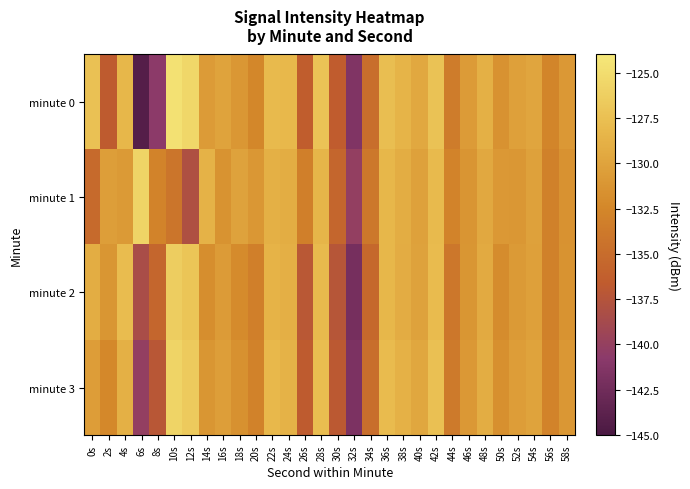

Reading left to right, list all the values displayed in this chart.

minute 0: 0s=-127.4	2s=-136.6	4s=-128.3	6s=-144.2	8s=-140.7	10s=-124.6	12s=-125.5	14s=-130.7	16s=-130.0	18s=-131.1	20s=-132.5	22s=-128.0	24s=-128.2	26s=-136.4	28s=-127.3	30s=-136.6	32s=-141.4	34s=-134.8	36s=-127.7	38s=-128.6	40s=-129.6	42s=-127.3	44s=-133.5	46s=-130.7	48s=-128.9	50s=-131.5	52s=-130.3	54s=-129.9	56s=-132.6	58s=-131.0
minute 1: 0s=-135.2	2s=-130.5	4s=-130.8	6s=-125.7	8s=-132.8	10s=-134.1	12s=-138.0	14s=-128.7	16s=-131.5	18s=-130.1	20s=-131.1	22s=-128.9	24s=-129.1	26s=-133.2	28s=-128.5	30s=-135.6	32s=-140.1	34s=-133.9	36s=-128.3	38s=-129.1	40s=-130.2	42s=-128.0	44s=-132.8	46s=-131.3	48s=-129.5	50s=-130.9	52s=-131.0	54s=-130.2	56s=-133.1	58s=-131.5
minute 2: 0s=-129.1	2s=-131.2	4s=-127.8	6s=-138.4	8s=-135.6	10s=-126.3	12s=-127.1	14s=-131.8	16s=-130.7	18s=-132.1	20s=-133.2	22s=-128.6	24s=-129.0	26s=-137.1	28s=-128.0	30s=-137.3	32s=-142.1	34s=-135.4	36s=-128.3	38s=-129.2	40s=-130.1	42s=-127.9	44s=-134.0	46s=-131.2	48s=-129.4	50s=-132.0	52s=-130.8	54s=-130.3	56s=-133.1	58s=-131.4
minute 3: 0s=-130.5	2s=-132.3	4s=-128.9	6s=-140.1	8s=-137.2	10s=-125.8	12s=-126.6	14s=-131.2	16s=-130.4	18s=-131.6	20s=-132.9	22s=-128.2	24s=-128.7	26s=-136.7	28s=-127.7	30s=-136.9	32s=-141.7	34s=-134.9	36s=-127.9	38s=-128.8	40s=-129.7	42s=-127.5	44s=-133.7	46s=-130.9	48s=-129.1	50s=-131.7	52s=-130.5	54s=-130.0	56s=-132.8	58s=-131.1